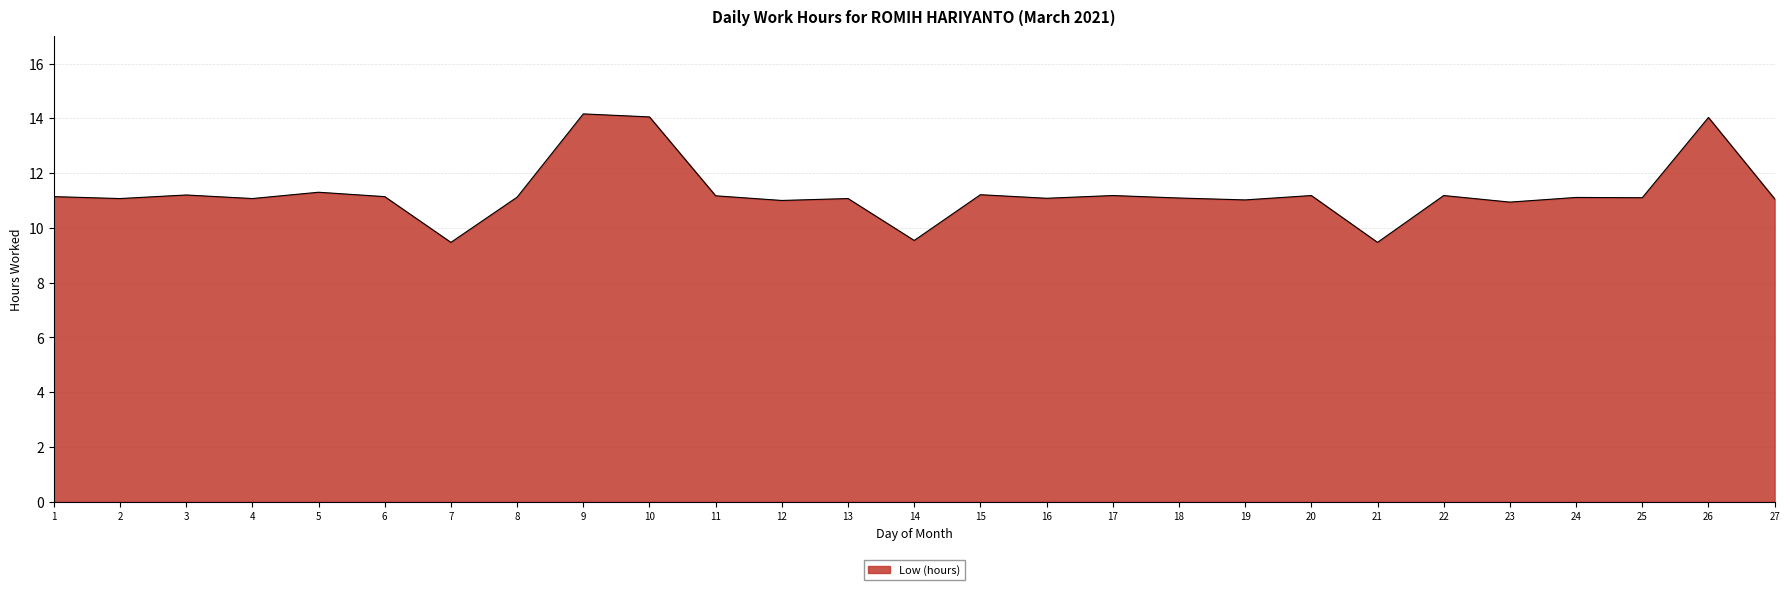

Where does the data first go above 11?

1